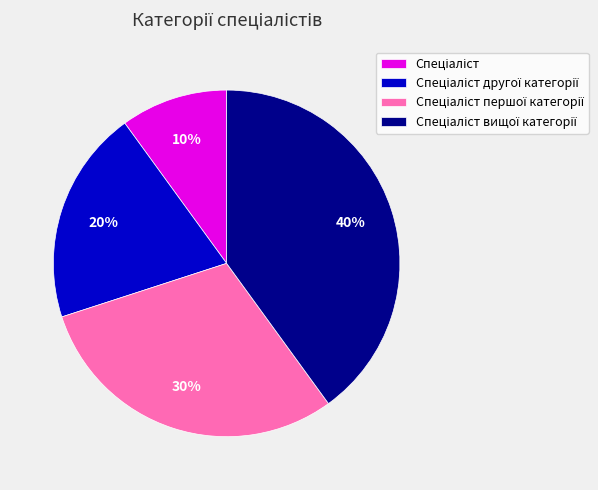

To the nearest percent, what is the average slice percentage?

25%